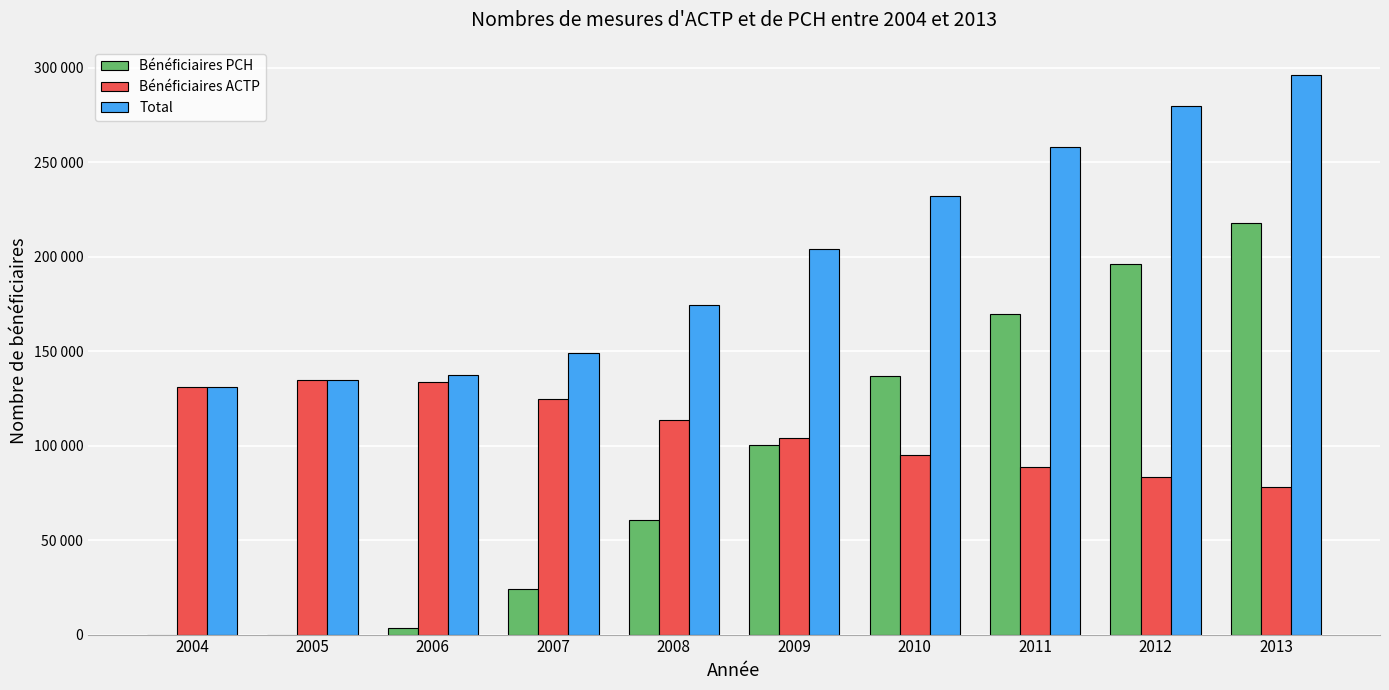

Reading right to left, extract all data points from this chart.

Bénéficiaires PCH: 2013=217990.2	2012=195940.2	2011=169626.9	2010=137033.4	2009=100229.5	2008=60754.0	2007=23979.3	2006=3590.0	2005=0.0	2004=0.0
Bénéficiaires ACTP: 2013=78224.5	2012=83570.2	2011=88573.9	2010=94903.3	2009=104042.9	2008=113713.3	2007=124806.6	2006=133903.5	2005=134691.4	2004=130794.4
Total: 2013=296214.8	2012=279510.4	2011=258200.9	2010=231936.7	2009=204272.4	2008=174467.3	2007=148785.9	2006=137493.5	2005=134691.4	2004=130794.4